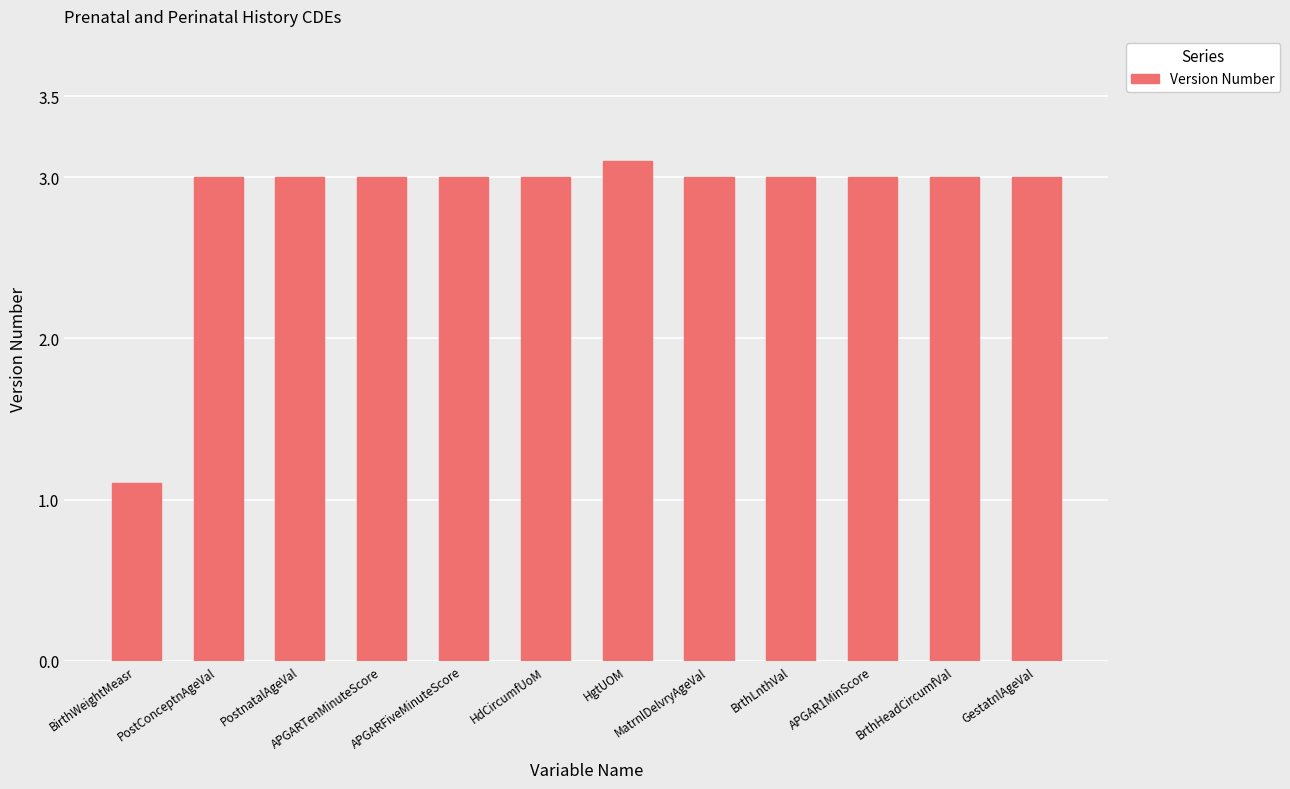

Which label corresponds to the smallest value in the chart?

BirthWeightMeasr